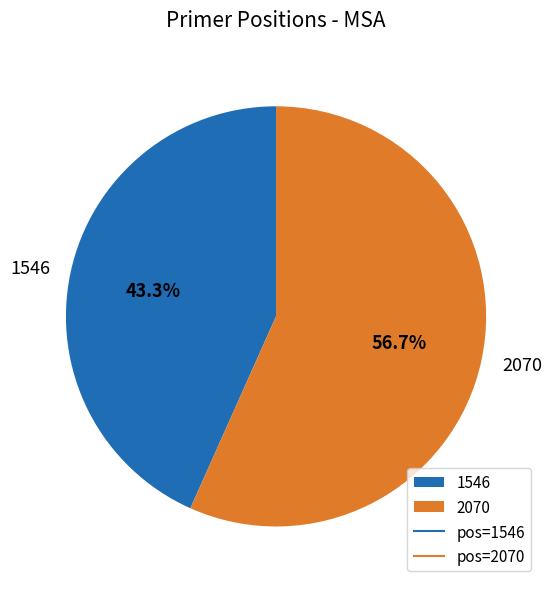

Rank the categories by value from highest to lowest.

2070, 1546